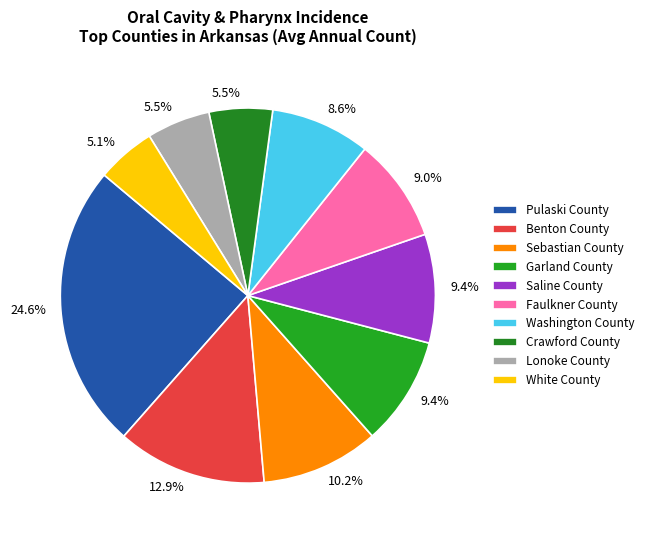

How many segments does this pie chart have?

10